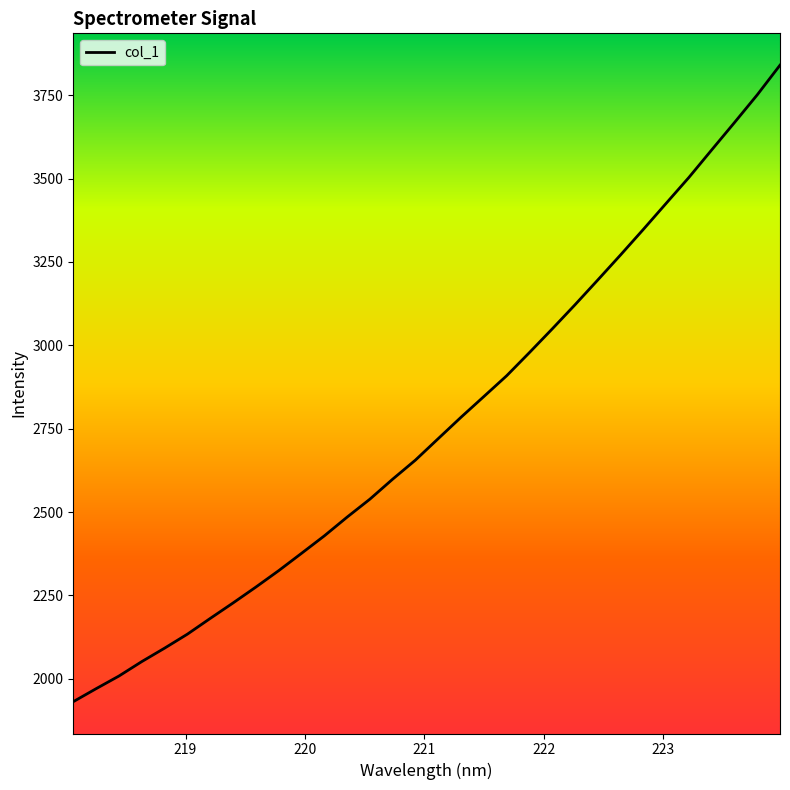

What is the minimum value shown in the chart?

1931.4